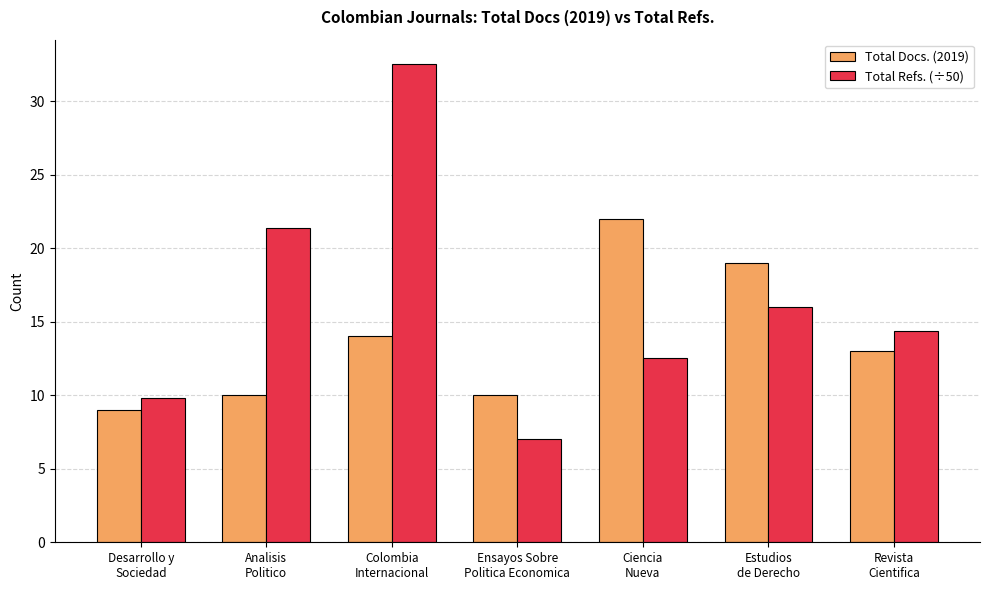

Which series changed the most between Desarrollo y
Sociedad and Analisis
Politico?

Total Refs. (÷50)